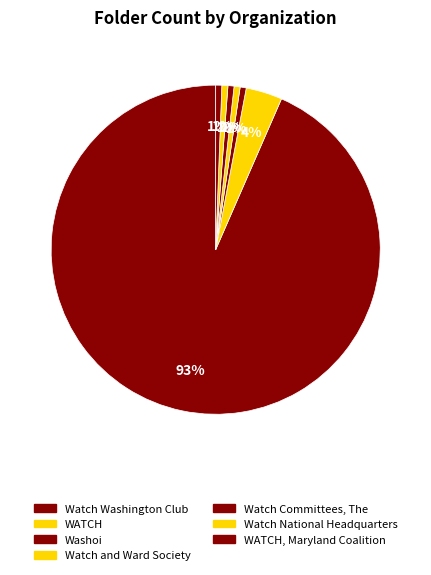

To the nearest percent, what portion does Washoi represent?

1%